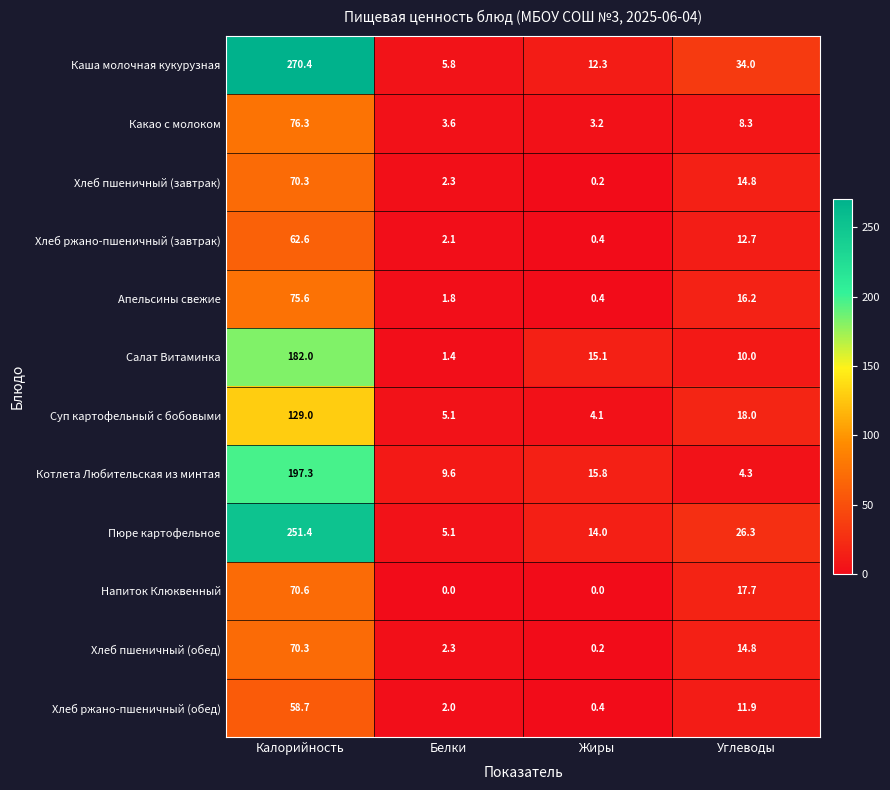

At which category is the sum across all series the highest?

Калорийность